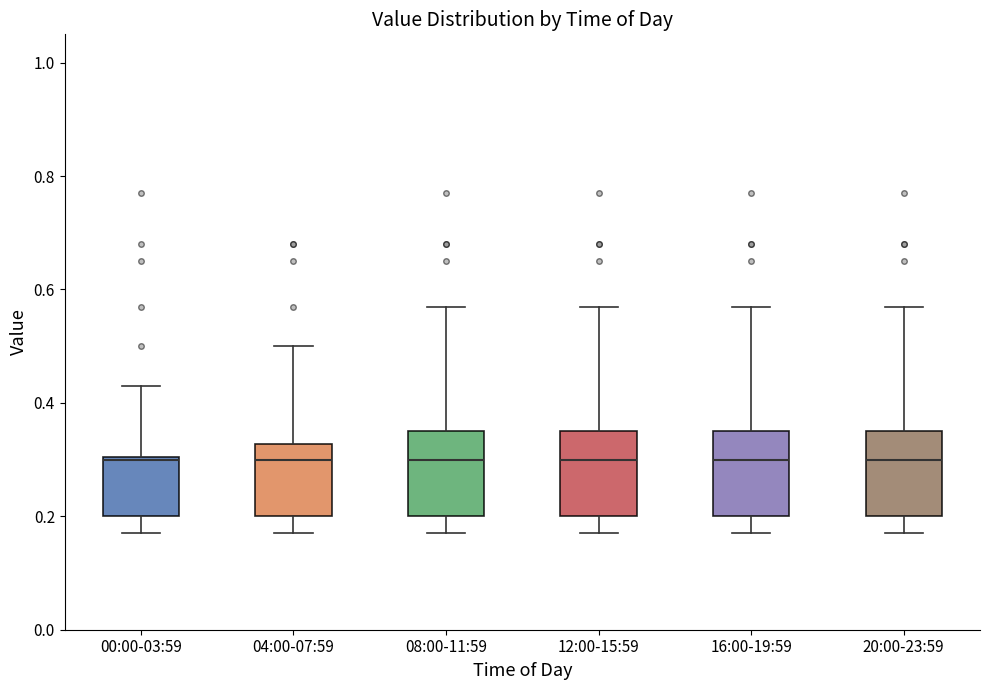

Reading left to right, read every box against the y-axis: the position of its median line, the range the box covers, and the ends of its whiskers. The values are not printed on the chart, so give them approximately, as read against the axis.

00:00-03:59: median 0.30, box 0.20 to 0.30, whiskers 0.18 to 0.44
04:00-07:59: median 0.30, box 0.20 to 0.32, whiskers 0.18 to 0.50
08:00-11:59: median 0.30, box 0.20 to 0.36, whiskers 0.18 to 0.58
12:00-15:59: median 0.30, box 0.20 to 0.36, whiskers 0.18 to 0.58
16:00-19:59: median 0.30, box 0.20 to 0.36, whiskers 0.18 to 0.58
20:00-23:59: median 0.30, box 0.20 to 0.36, whiskers 0.18 to 0.58